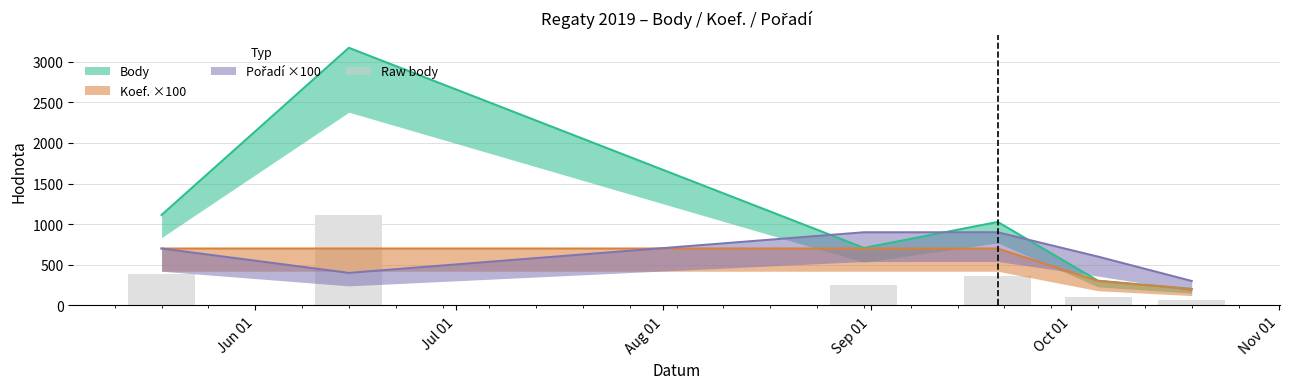

Reading left to right, extract all data points from this chart.

Body: 1113	3172	707	1027	303	202
Koef.: 700	700	700	700	300	200
Pořadí: 700	400	900	900	600	300